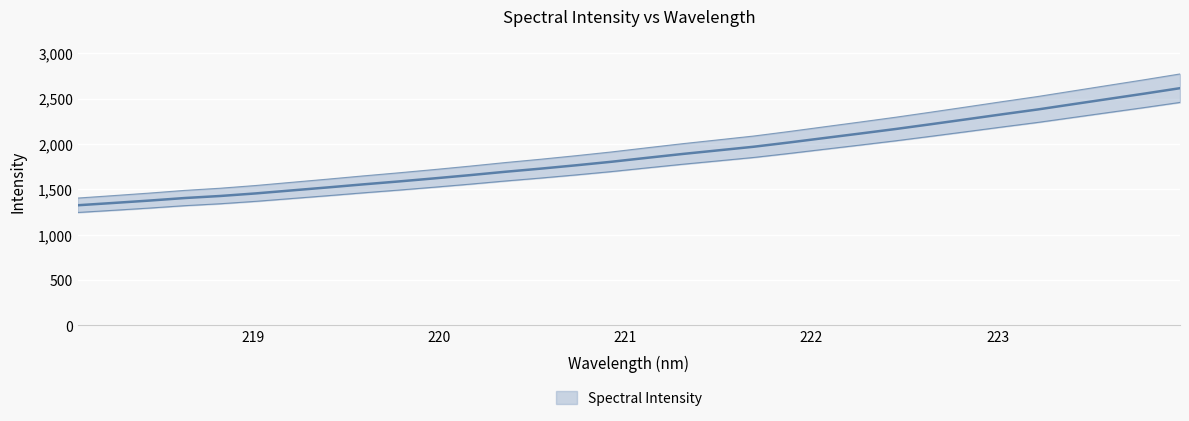

Where does the data first go above 1847?

221.1174